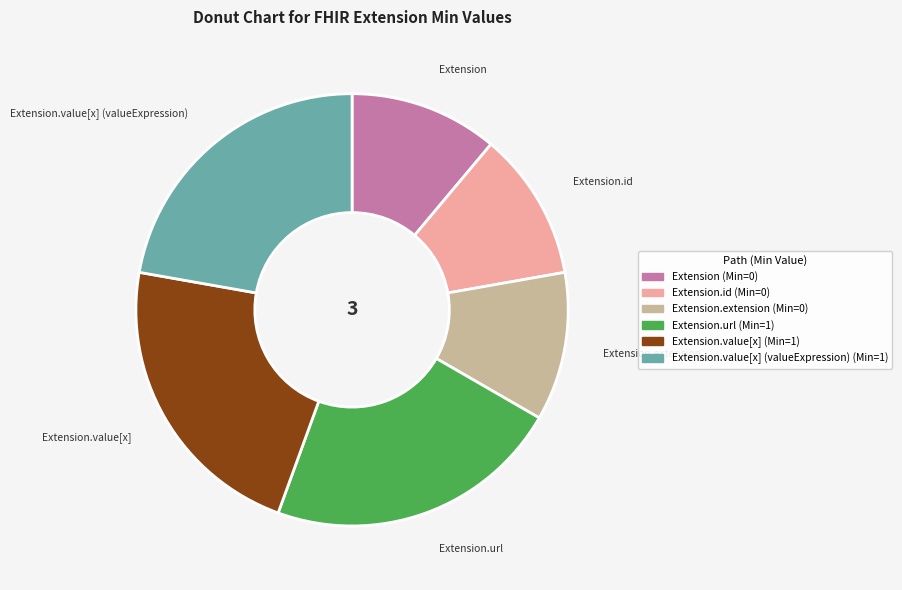

Is there a majority slice in this chart?

No